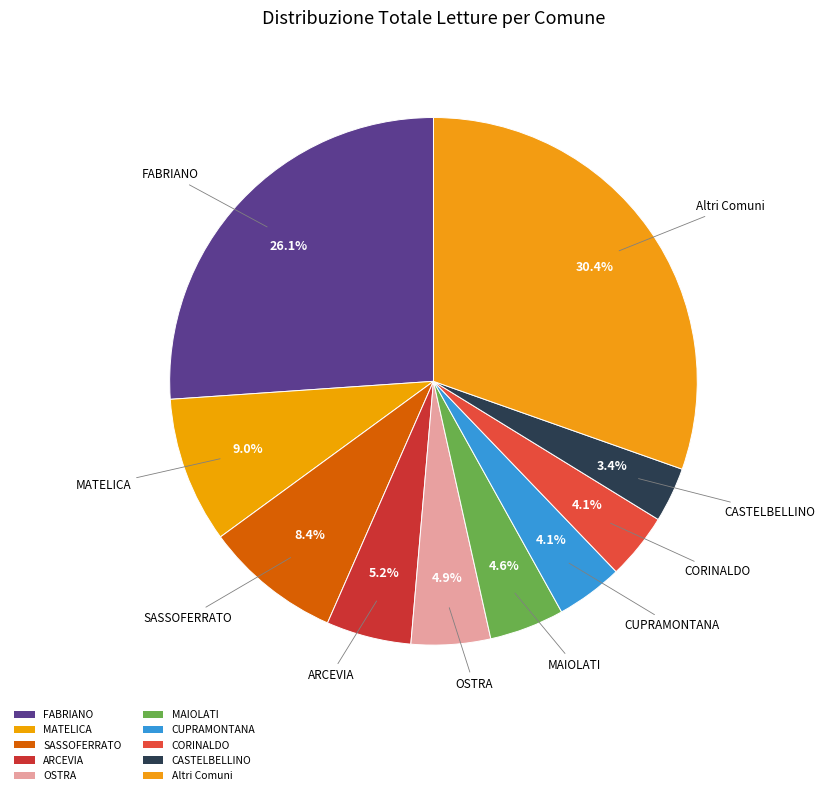

How many slices are in this pie chart?

10